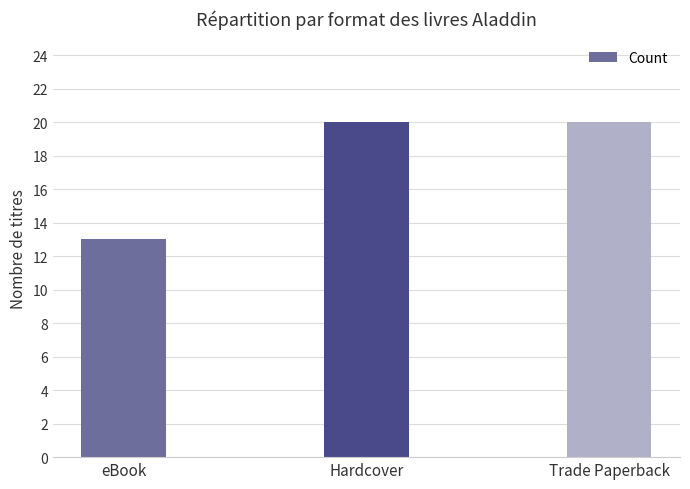

Reading left to right, what are all the values shown in this chart?

13	20	20